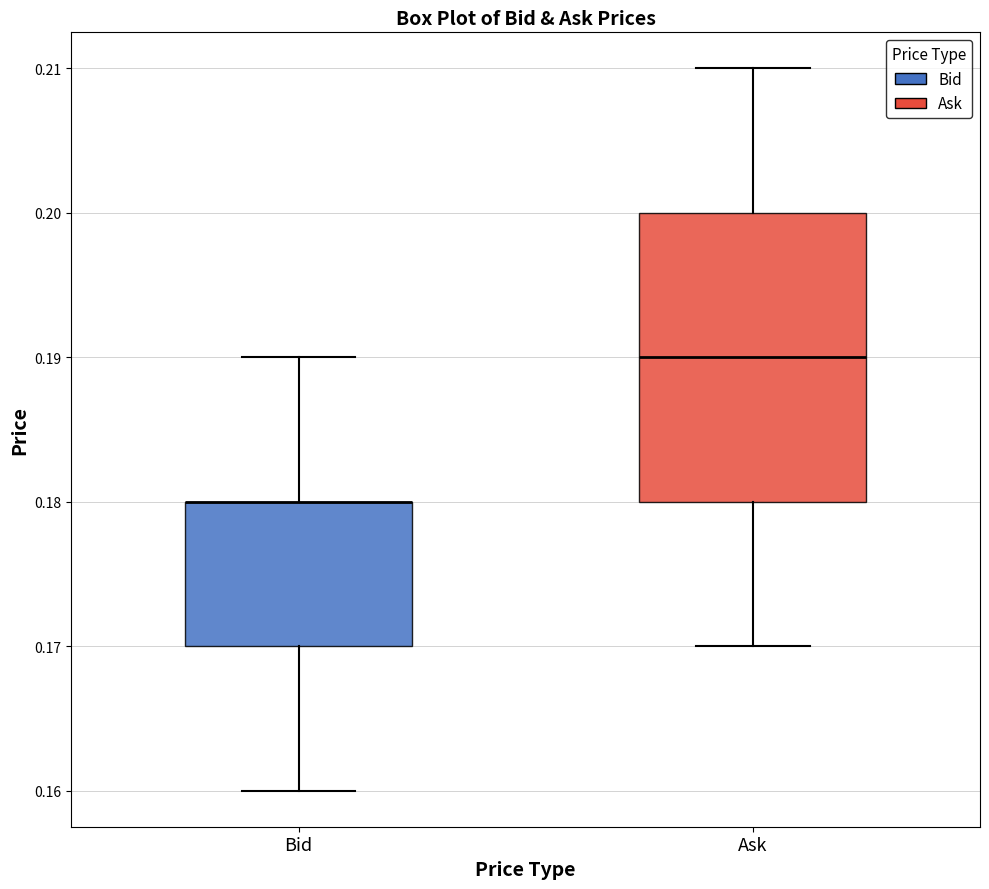

Reading left to right, read every box against the y-axis: the position of its median line, the range the box covers, and the ends of its whiskers. The values are not printed on the chart, so give them approximately, as read against the axis.

Bid: median 0.18 (drawn on the box's upper edge), box 0.17 to 0.18, whiskers 0.16 to 0.19
Ask: median 0.19, box 0.18 to 0.20, whiskers 0.17 to 0.21